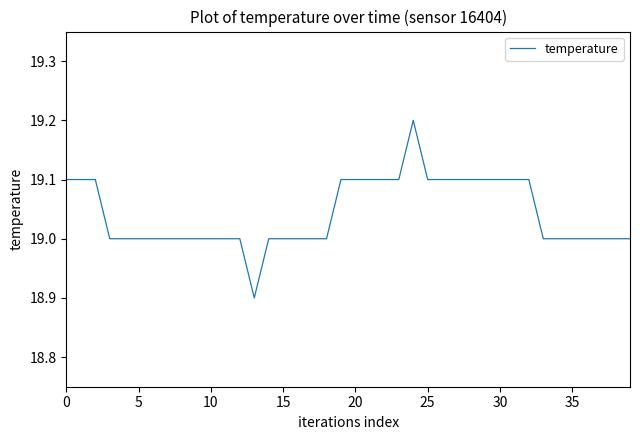

What is the maximum value shown in the chart?

19.2